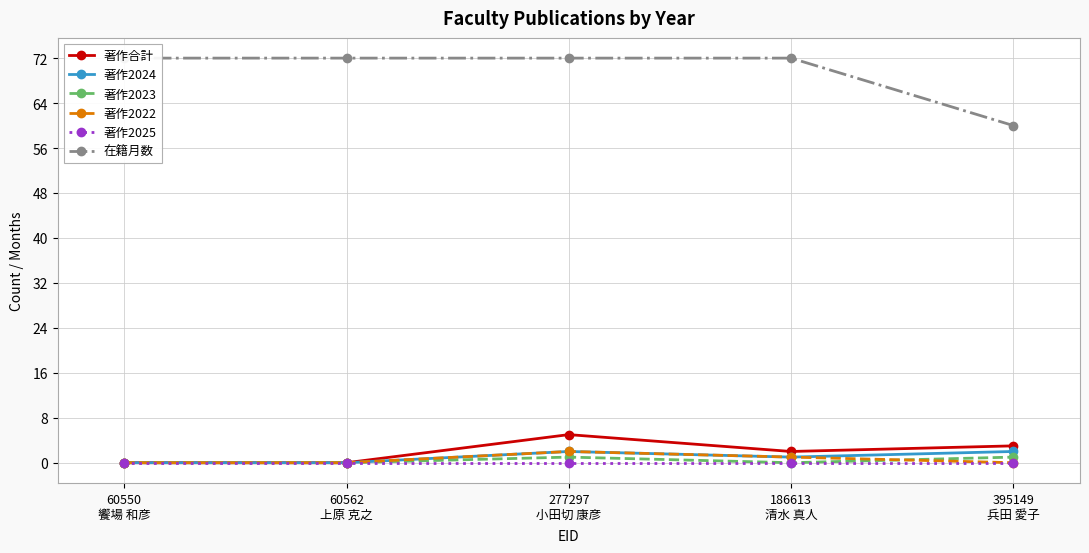

What is the difference between the maximum and minimum values in the 著作合計 series?

5